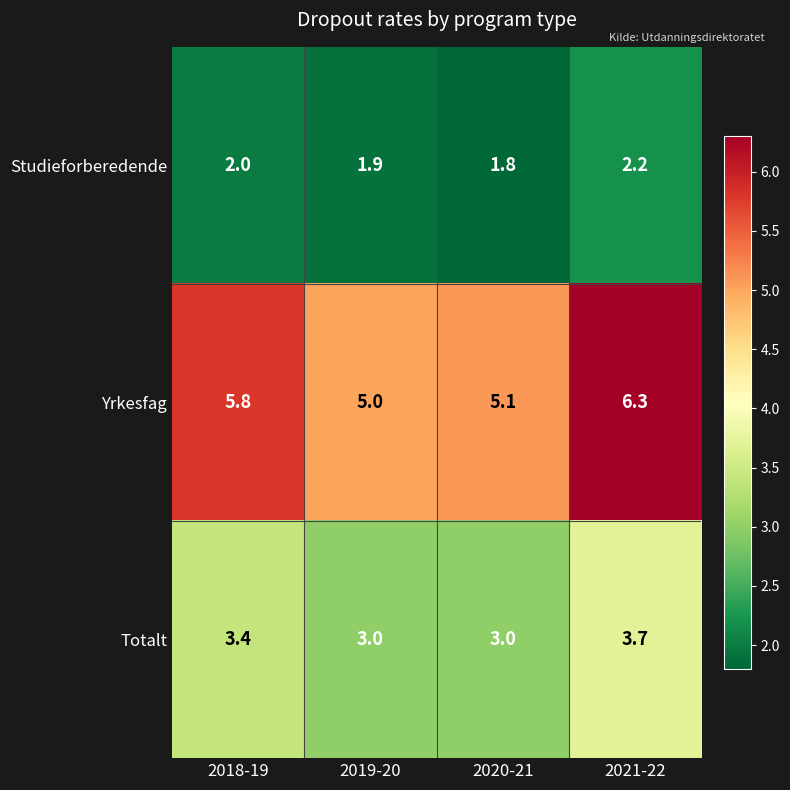

How many categories are shown in the chart?

4